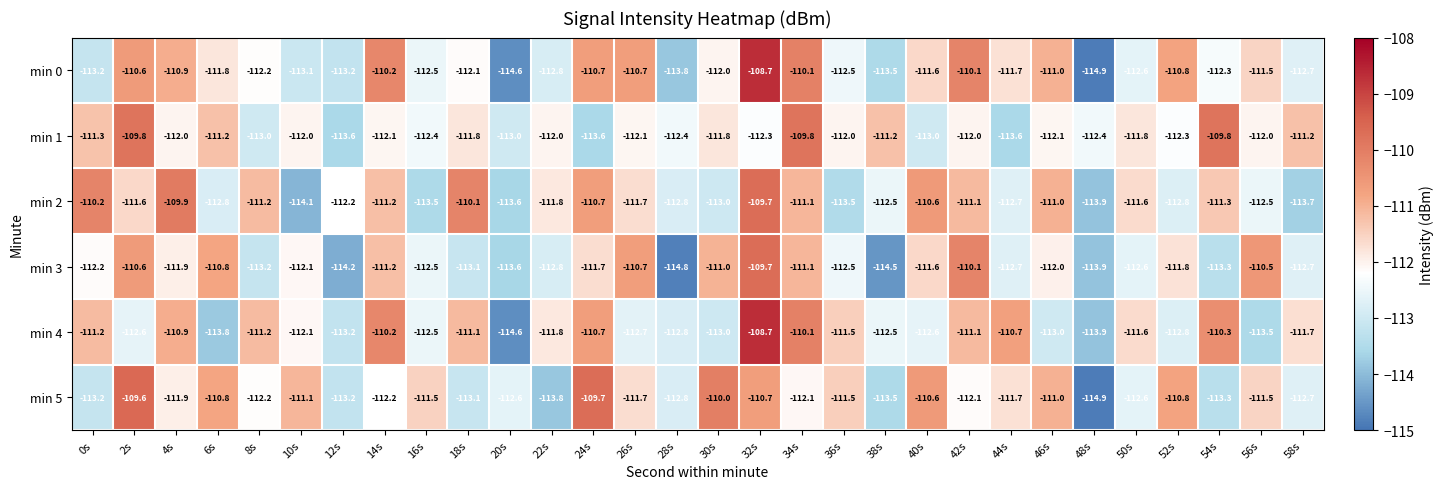

At how many categories does at least one series exceed -112?

26